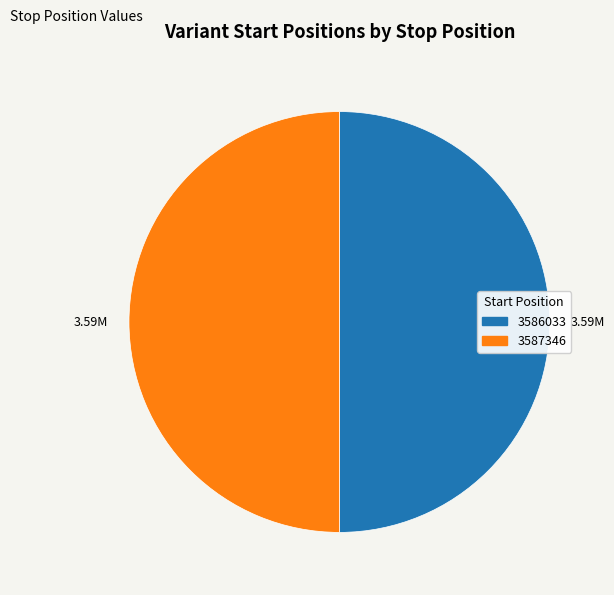

Is the sum of 3587346 and 3586033 greater than half?

Yes